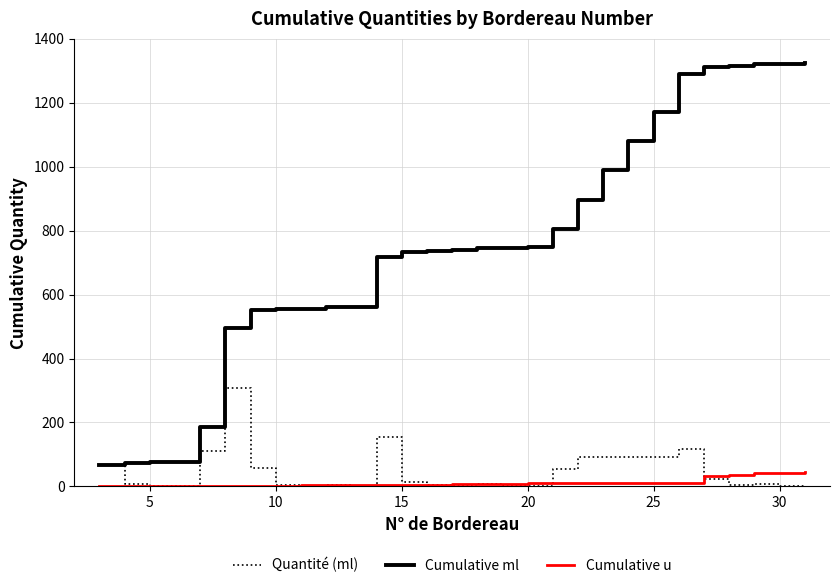

How many categories are shown in the chart?

29